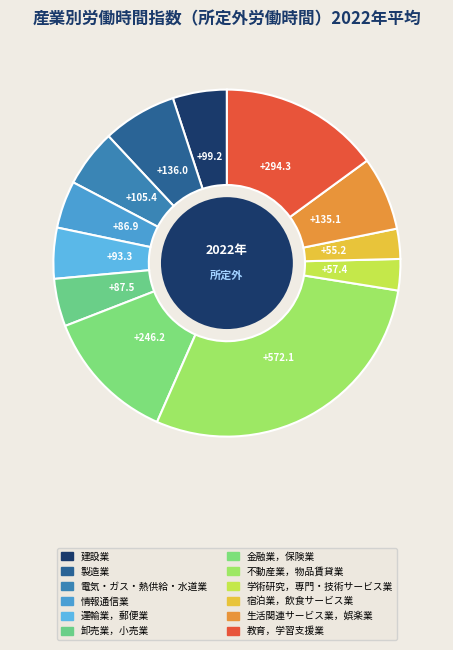

To the nearest percent, what portion does 建設業 represent?

5%